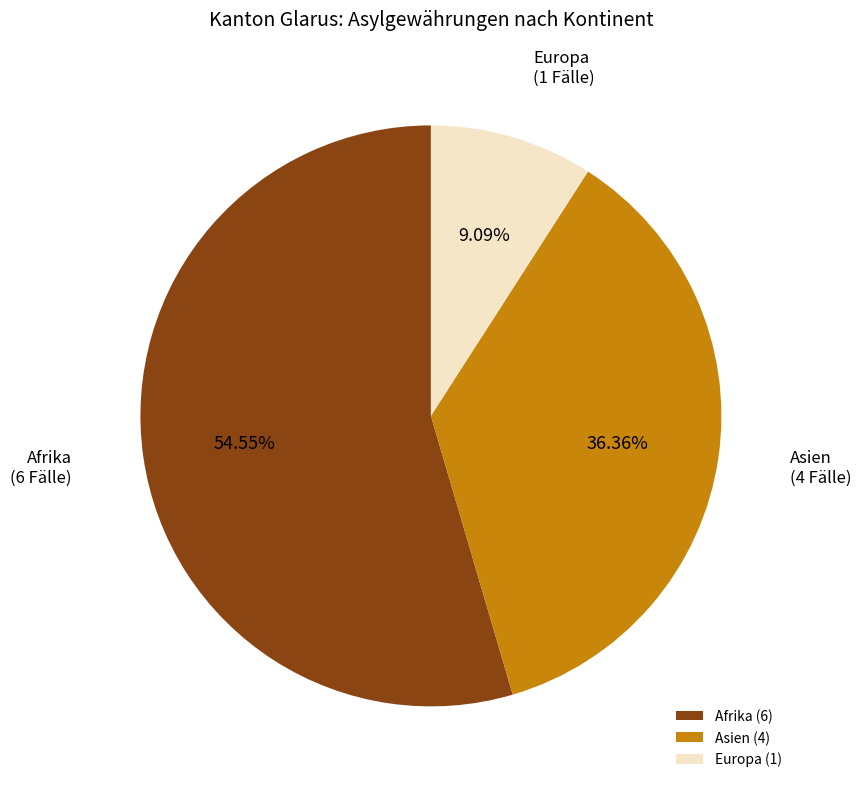

Rank the categories by value from lowest to highest.

Europa (1), Asien (4), Afrika (6)